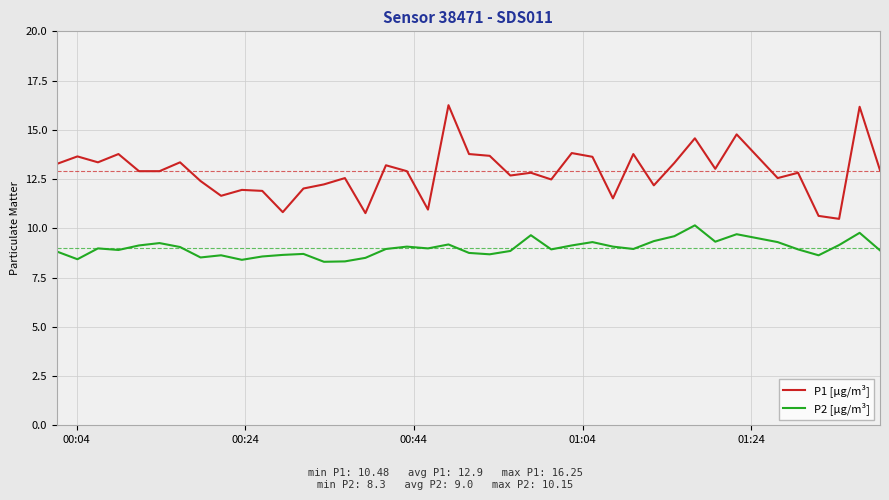

True or false: P1 [µg/m³] and P2 [µg/m³] intersect in this chart.

False